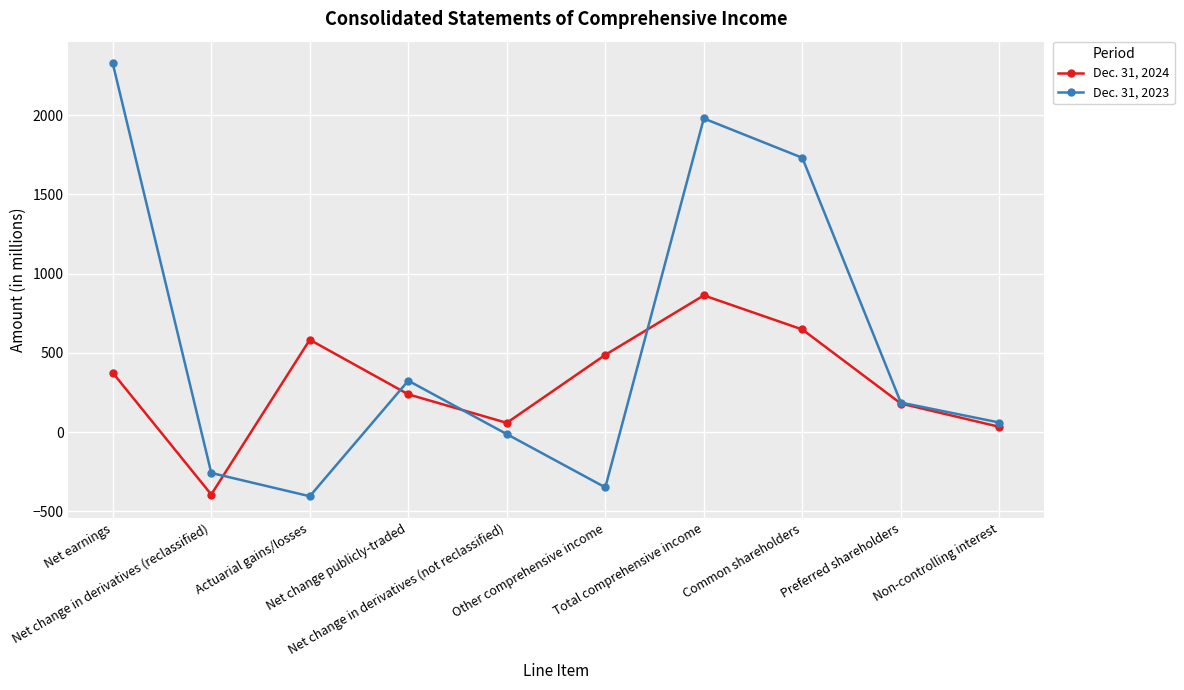

Reading right to left, extract all data points from this chart.

Dec. 31, 2024: 34	181	648	863	488	59	239	583	-393	375
Dec. 31, 2023: 61	187	1731	1979	-348	-12	325	-404	-257	2327